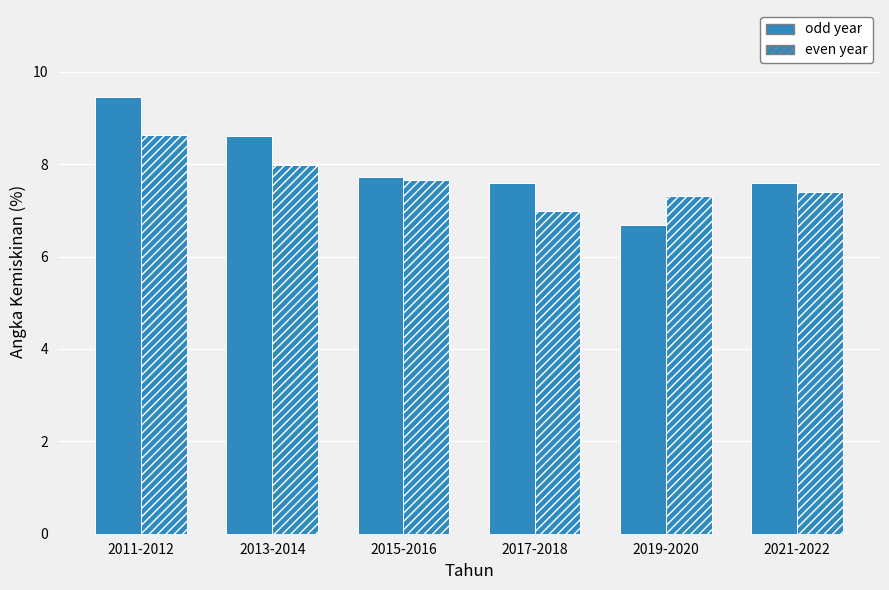

What is the smallest value displayed?

6.7